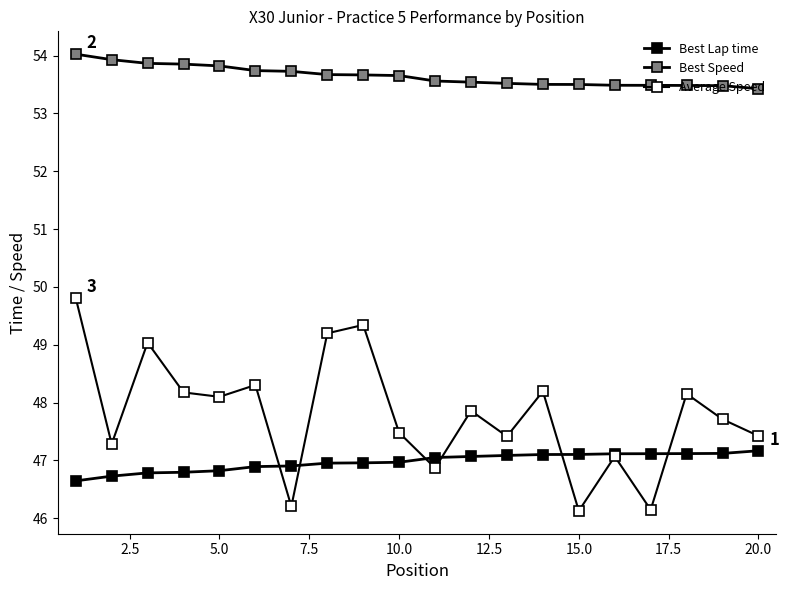

How many lines are shown in the chart?

3